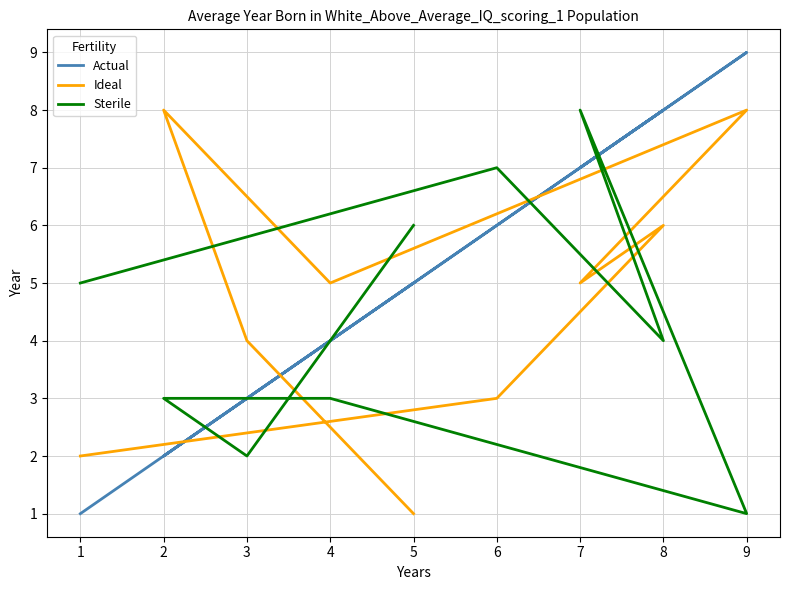

What is the value of the Ideal point at the 1st from the left?

2